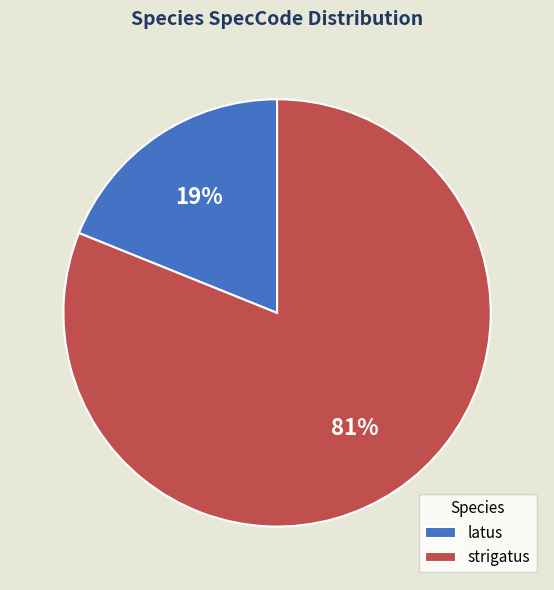

Is the sum of latus and strigatus greater than half?

Yes